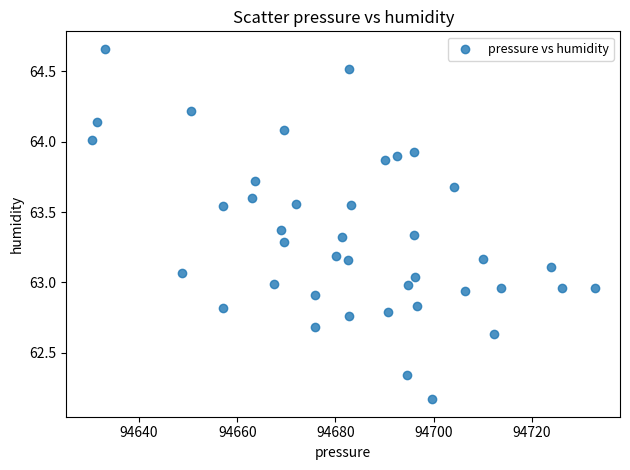

What is the range of Y values (max minus min)?

2.5